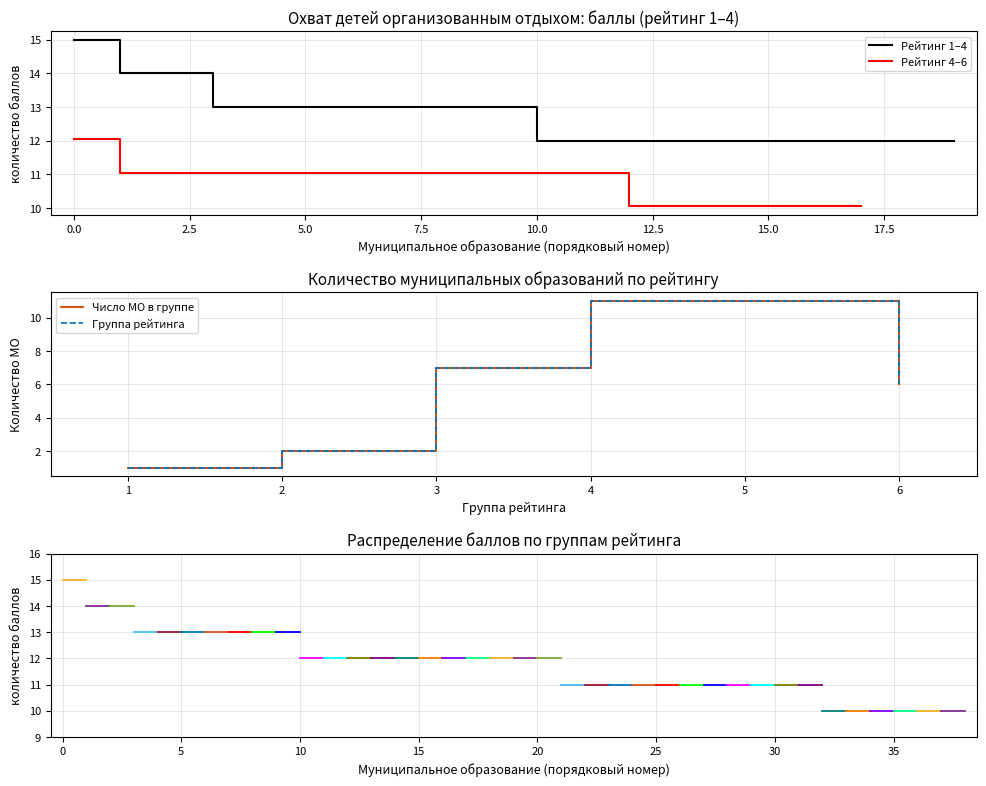

What is the maximum value for Рейтинг 1–4?

15